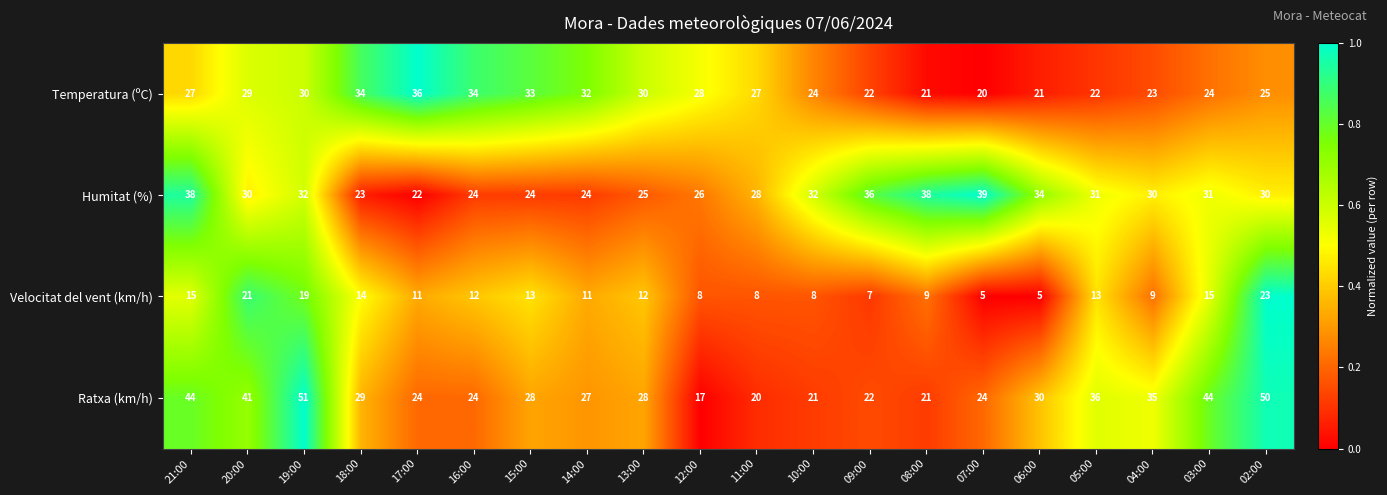

How many series are shown in this chart?

4